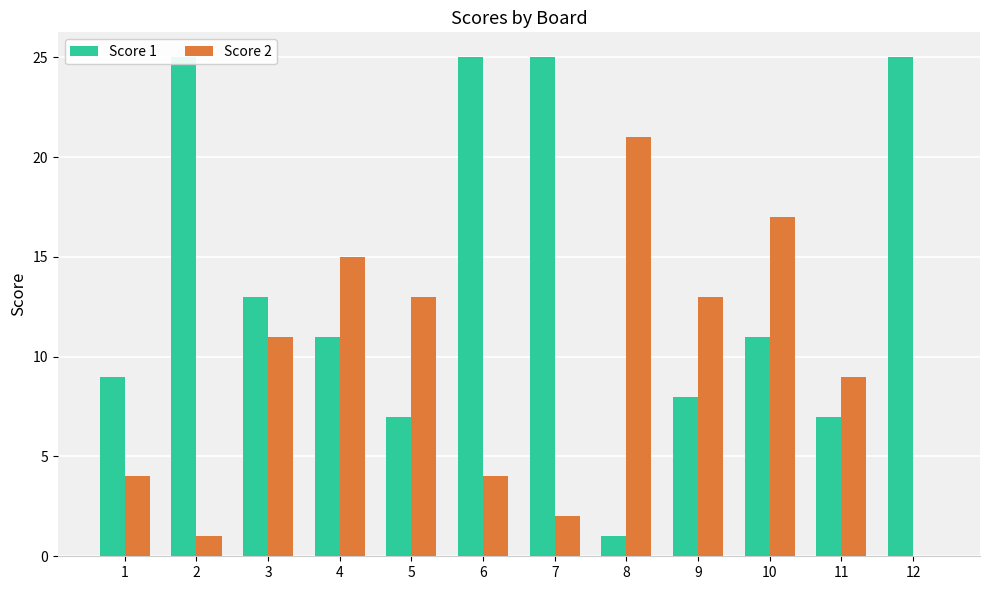

The Score 2 series shows 19 at 3. True or false?

False